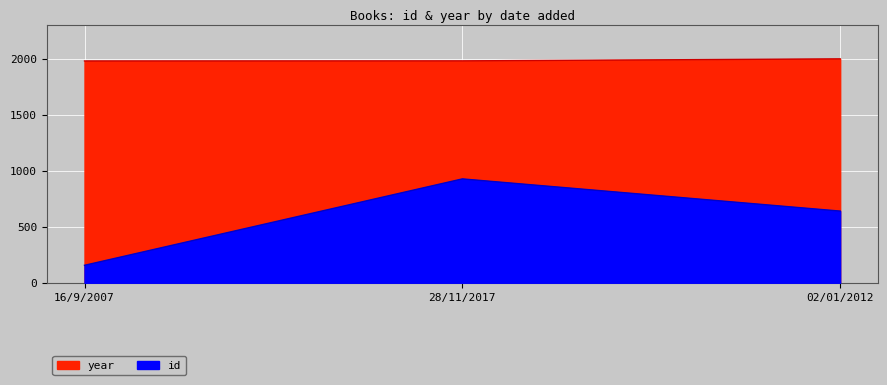

What is the label of the 2nd point from the left?

28/11/2017